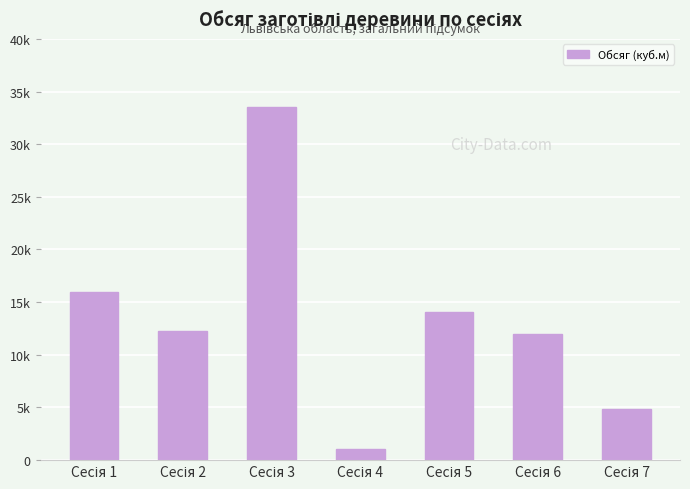

What is the average value?

13378